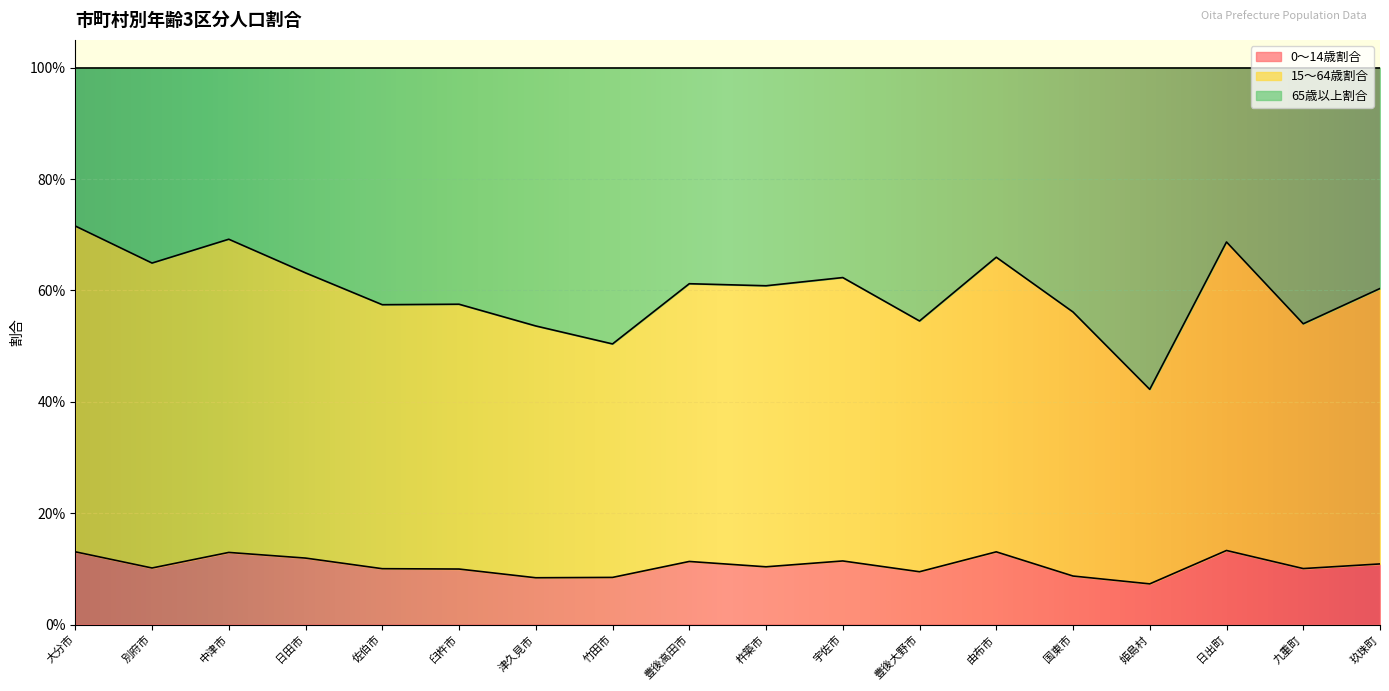

Which series has the largest total across all categories?

15～64歳割合